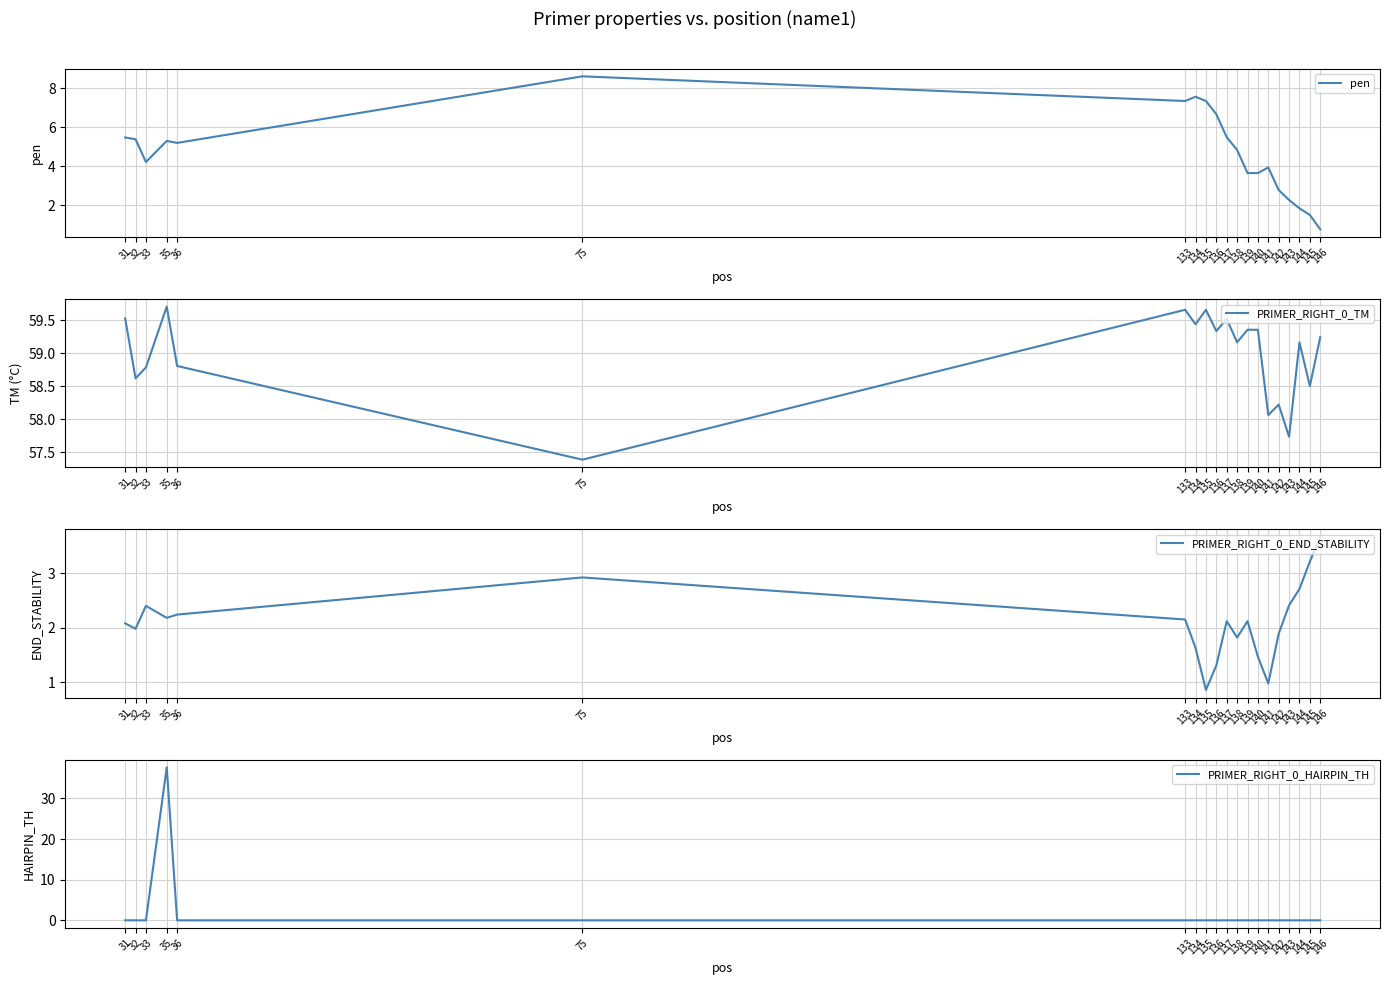

Between 33 and 36, which is larger?

36